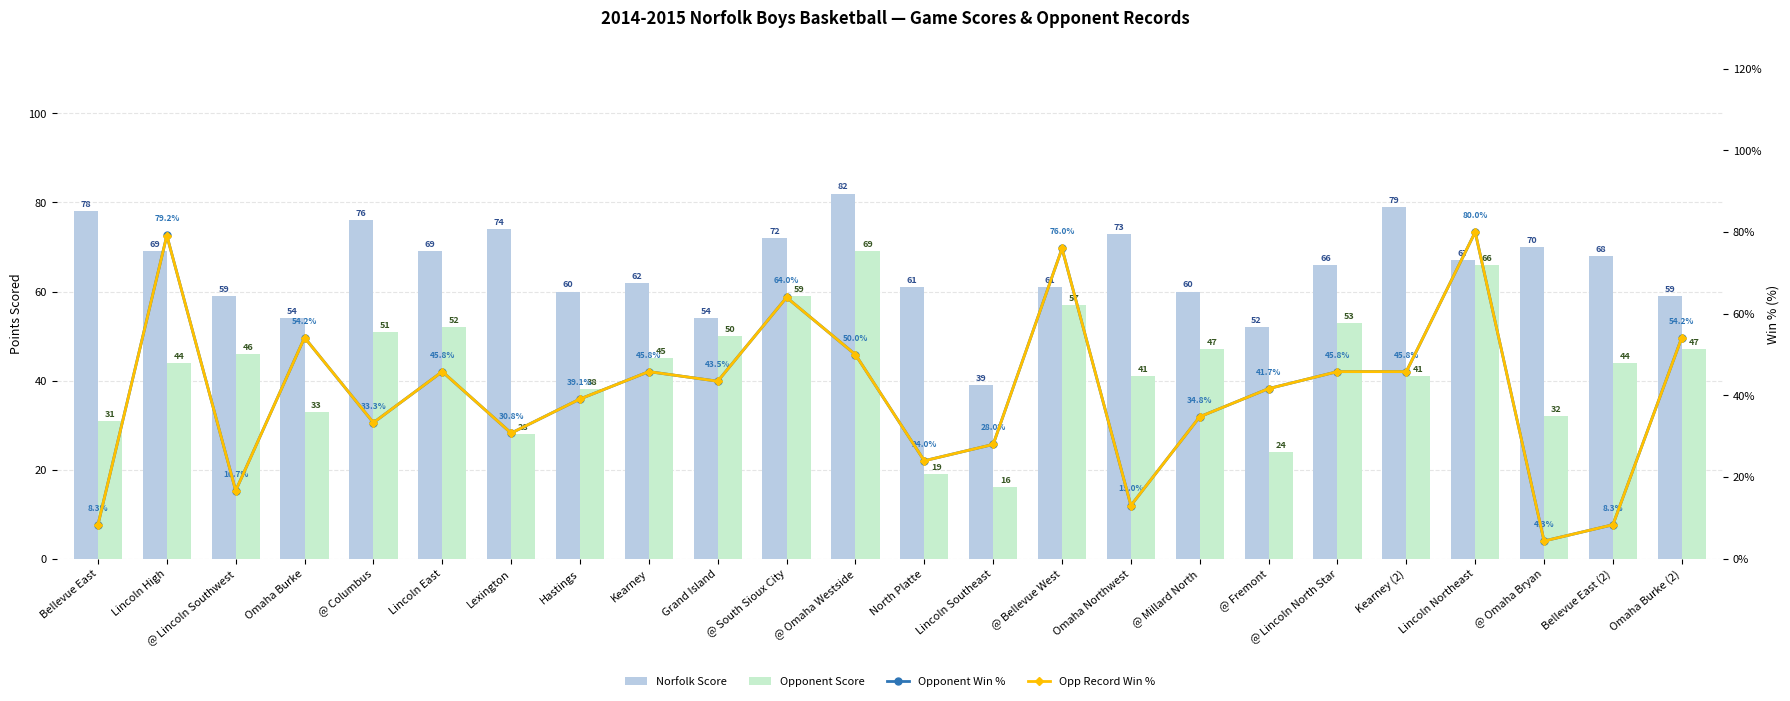

What is the sum of the Opponent Win % values at @ Lincoln North Star and Kearney?

91.7